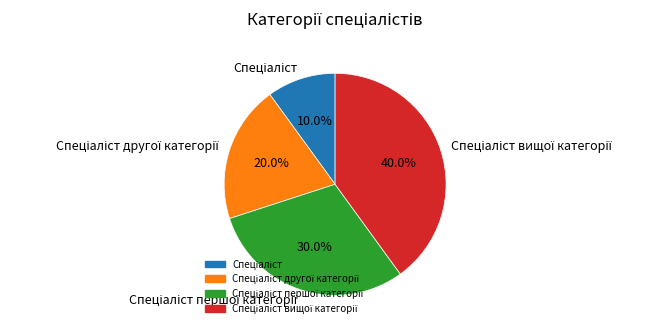

Does any single category account for the majority?

No